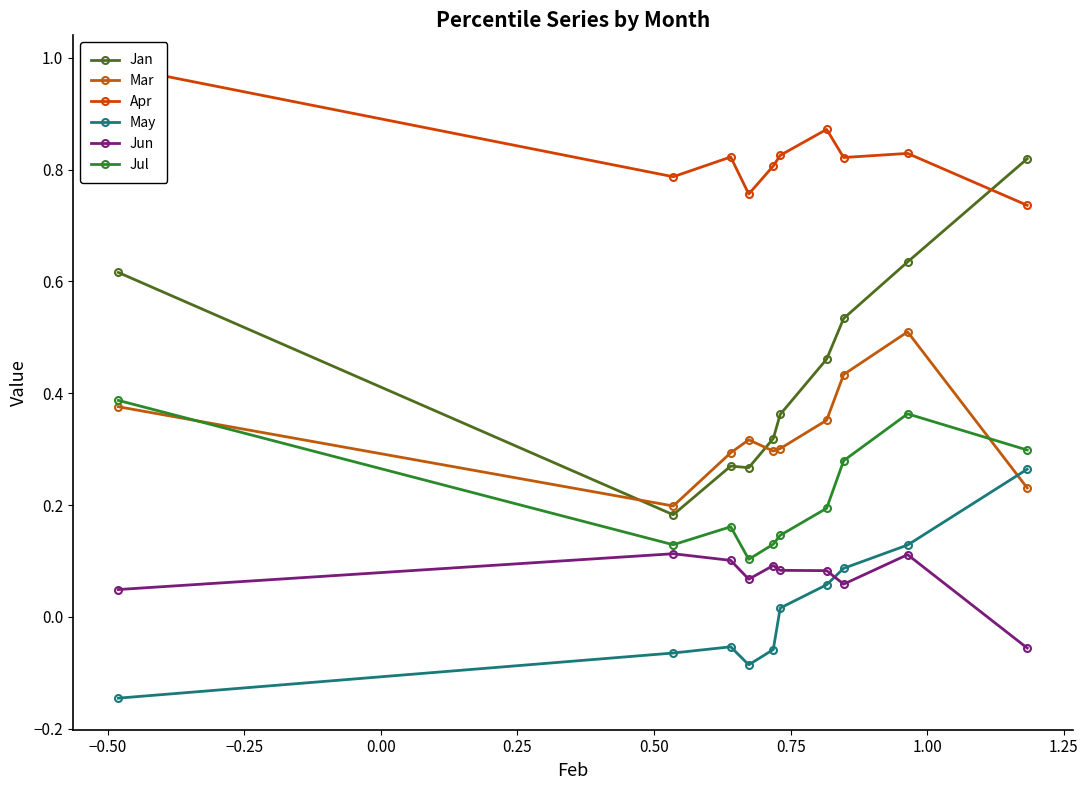

True or false: Jul has more than 1 points higher than both neighbors.

True